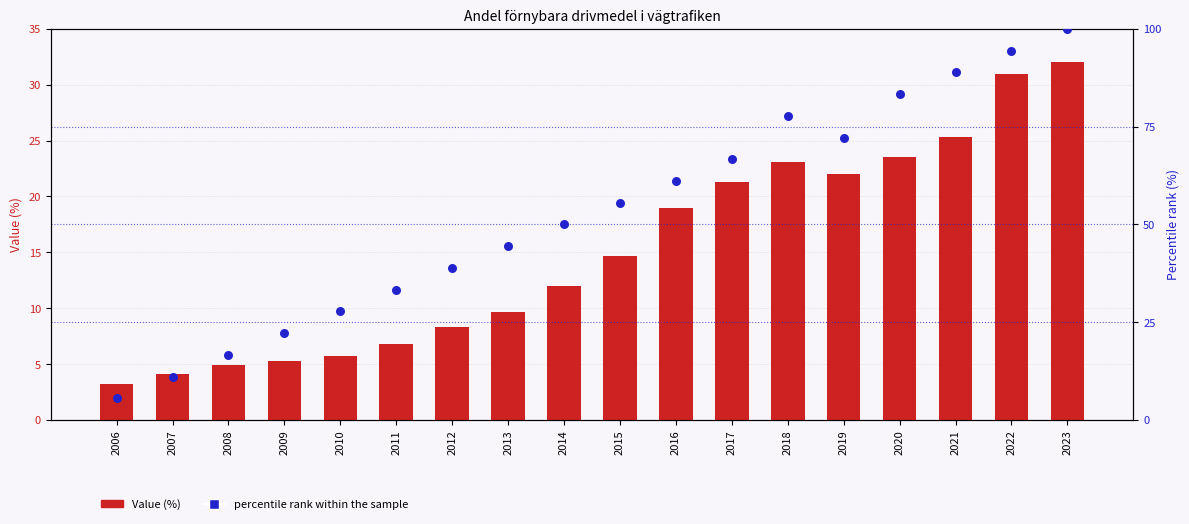

At which category is the sum across all series the highest?

2023